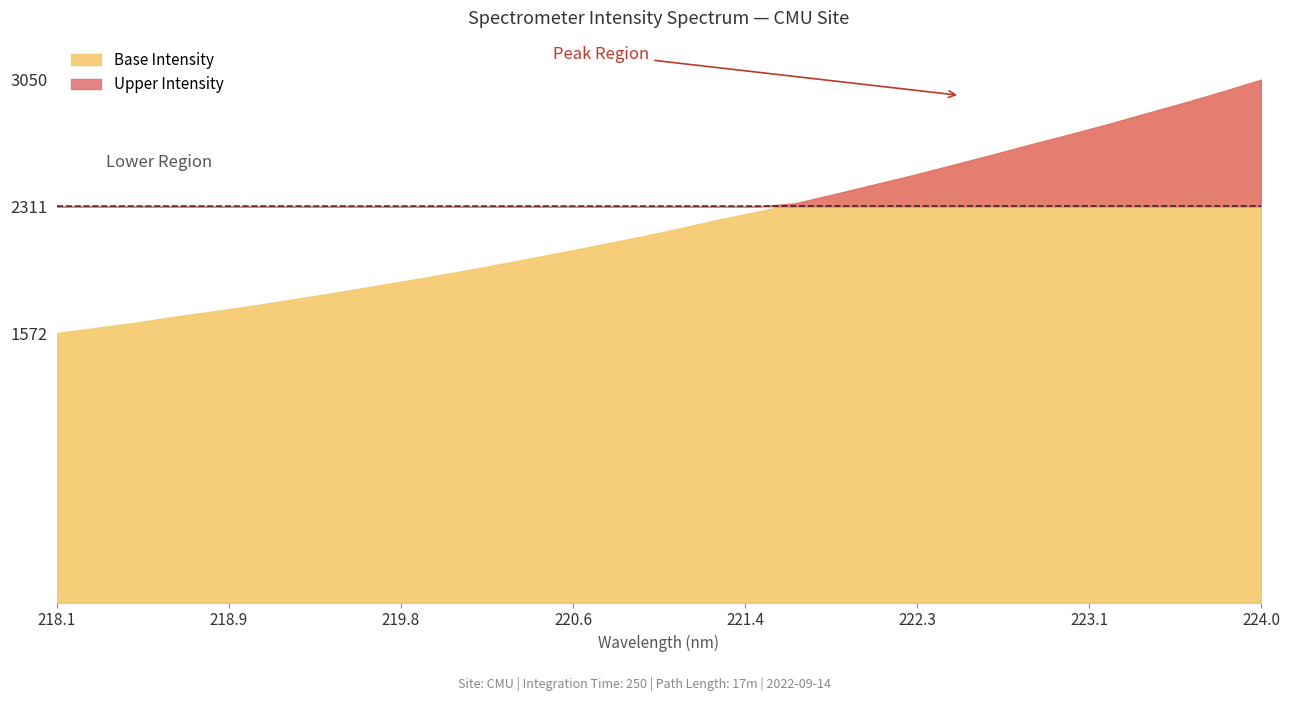

Which category has the highest value across all series?

223.9802